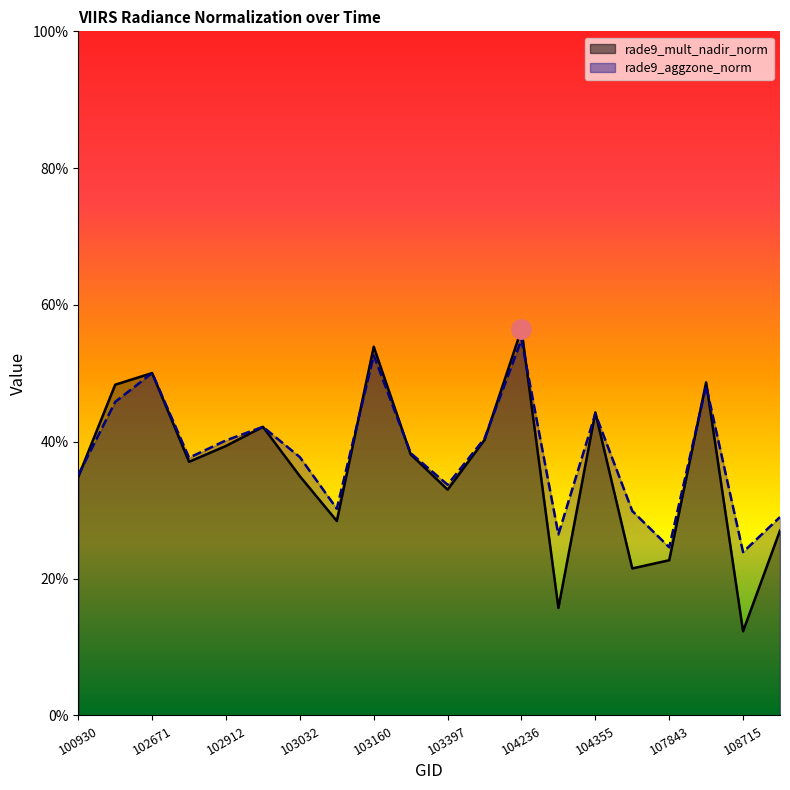

Reading left to right, list all the values displayed in this chart.

rade9_mult_nadir_norm: 0.3	0.5	0.5	0.4	0.4	0.4	0.3	0.3	0.5	0.4	0.3	0.4	0.6	0.2	0.4	0.2	0.2	0.5	0.1	0.3
rade9_aggzone_norm: 0.4	0.5	0.5	0.4	0.4	0.4	0.4	0.3	0.5	0.4	0.3	0.4	0.5	0.3	0.4	0.3	0.2	0.5	0.2	0.3